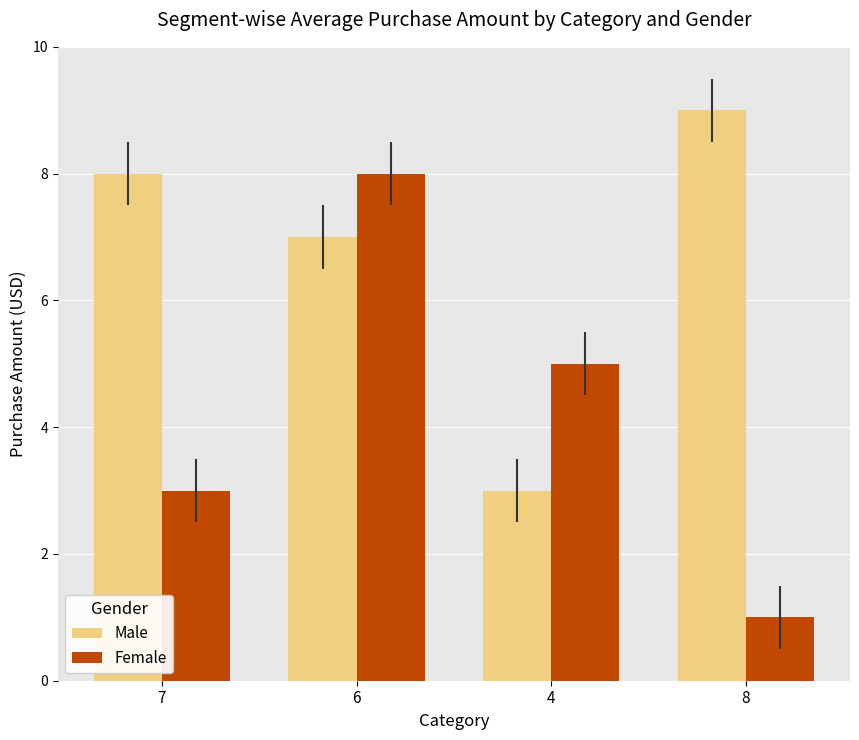

True or false: Male has a value of 5 at 6.

False